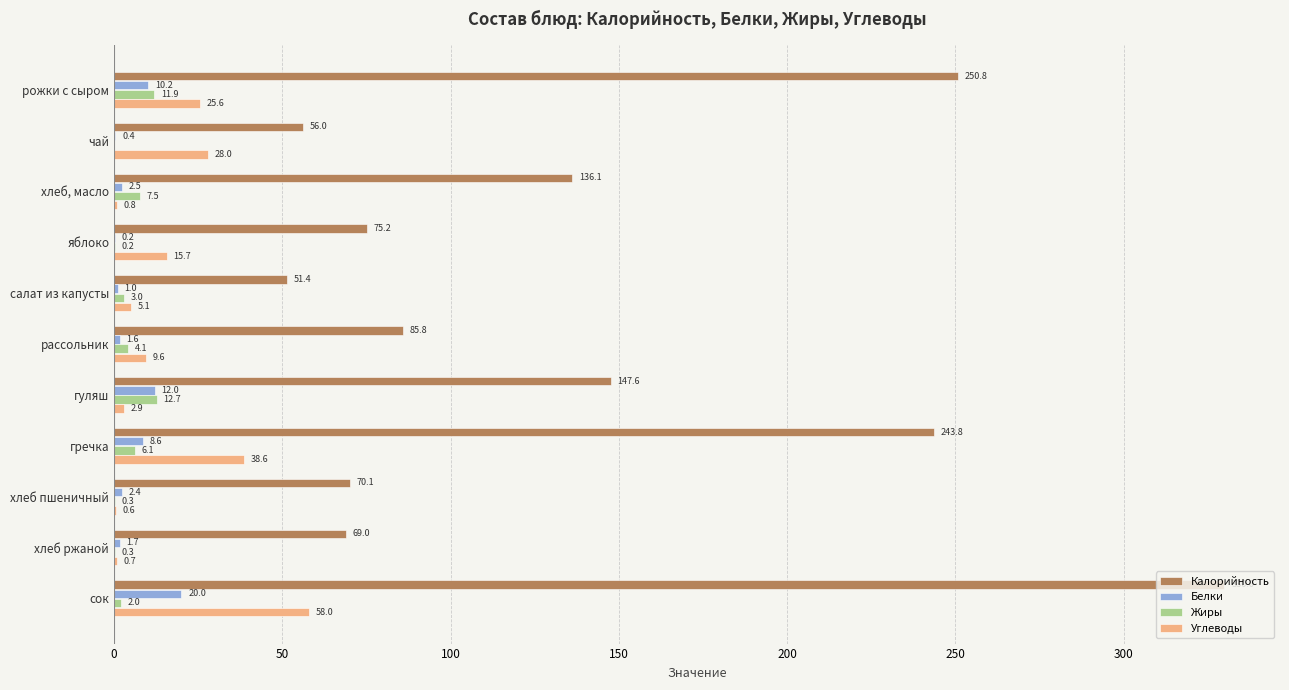

The value of Калорийность at яблоко is 75.2. True or false?

True